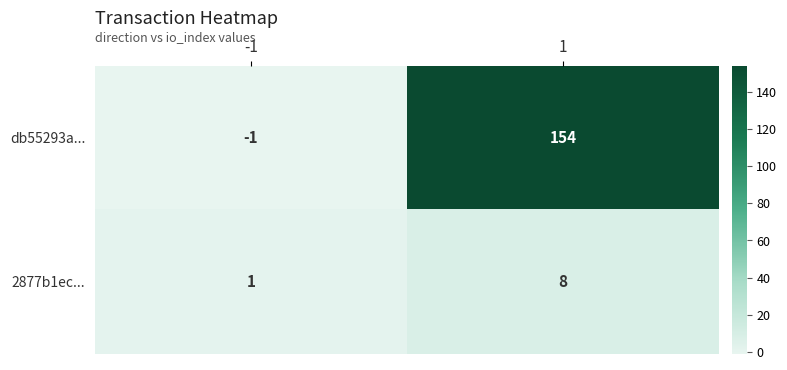

What is the sum of the 2877b1ec... values at -1 and 1?

9